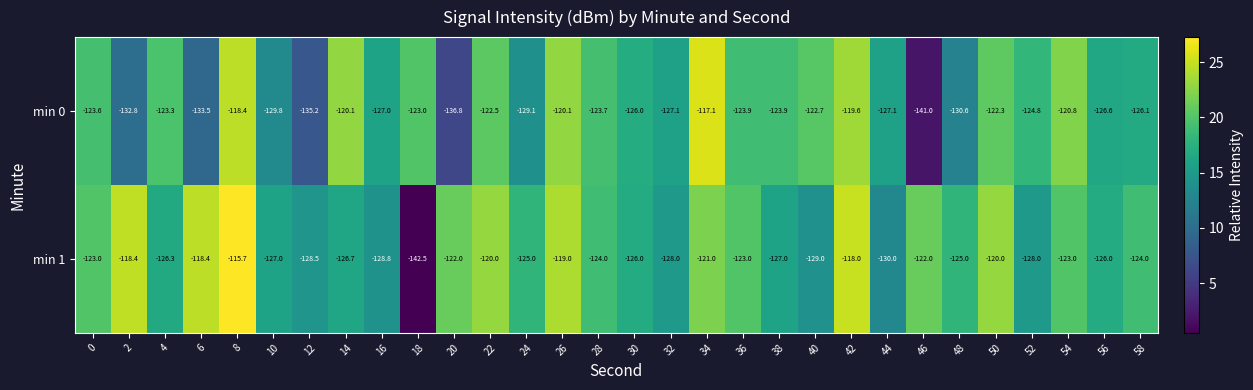

At which label is min 0 closest to -129?

24